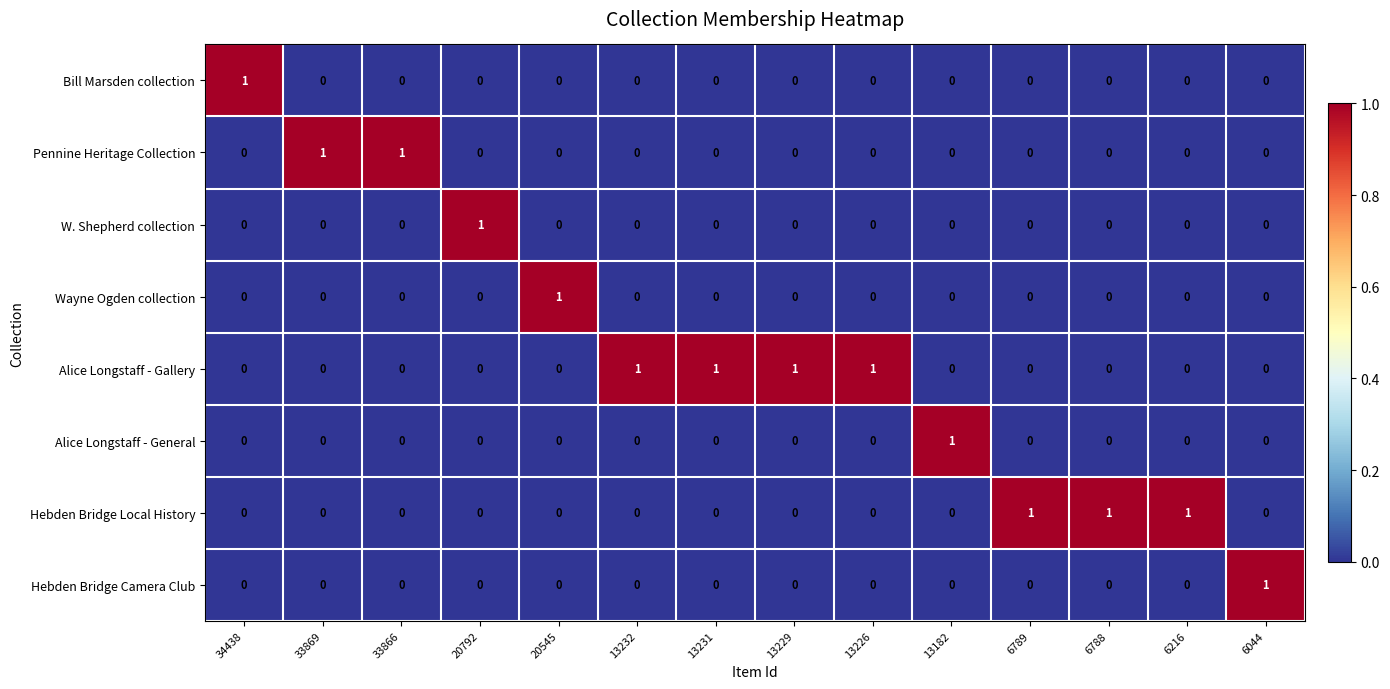

Is the value of Hebden Bridge Local History at 20792 greater than the value of Pennine Heritage Collection at 33869?

No